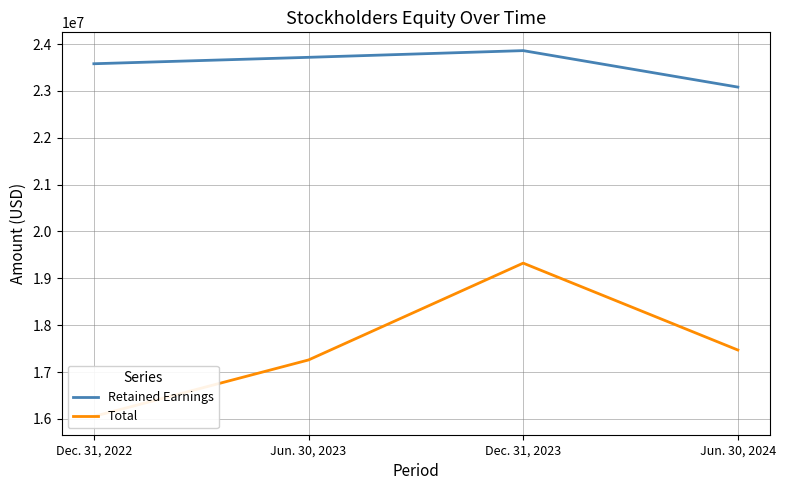

What is the smallest value displayed?

16054000